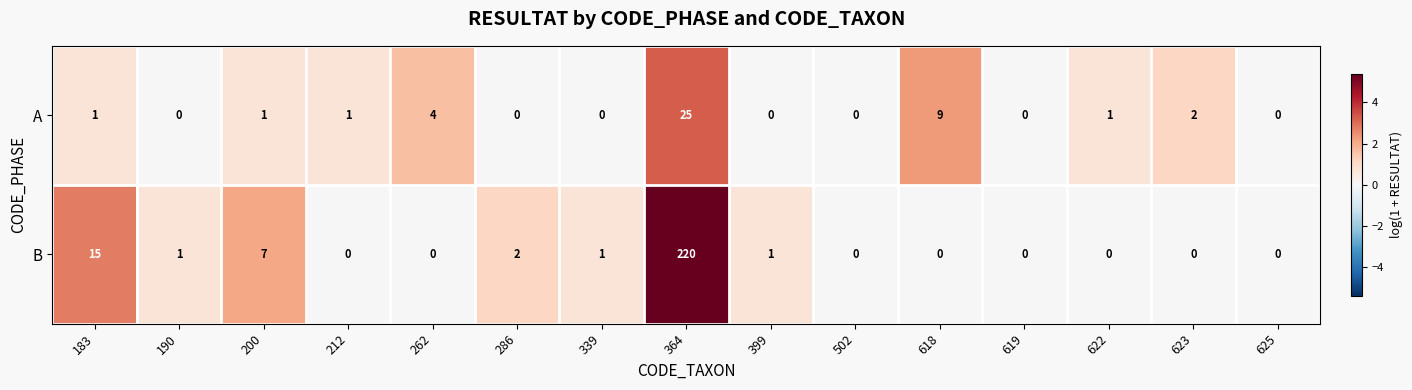

How many values in B are above zero?

7